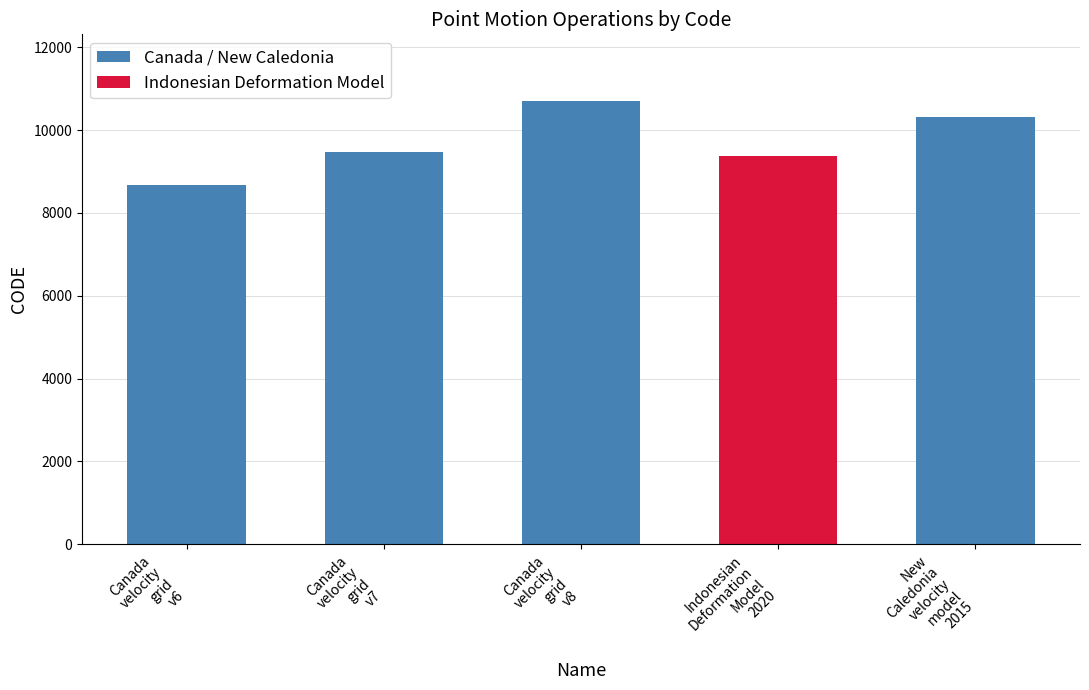

The chart shows a value of 3418 at Indonesian
Deformation
Model
2020. True or false?

False